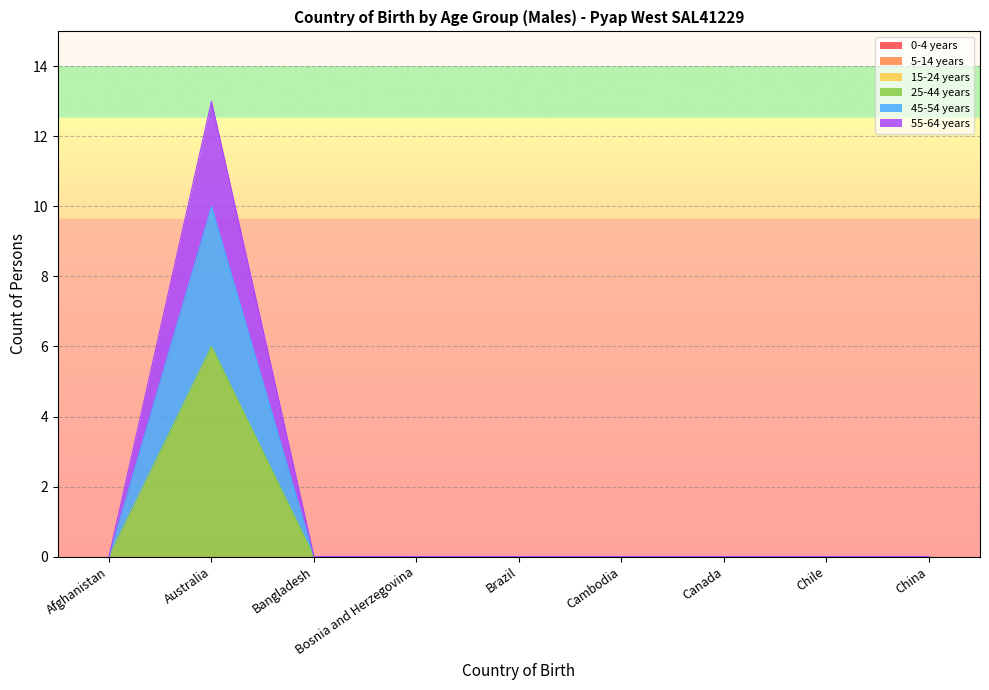

Which has a higher value, Bangladesh or Brazil?

Bangladesh